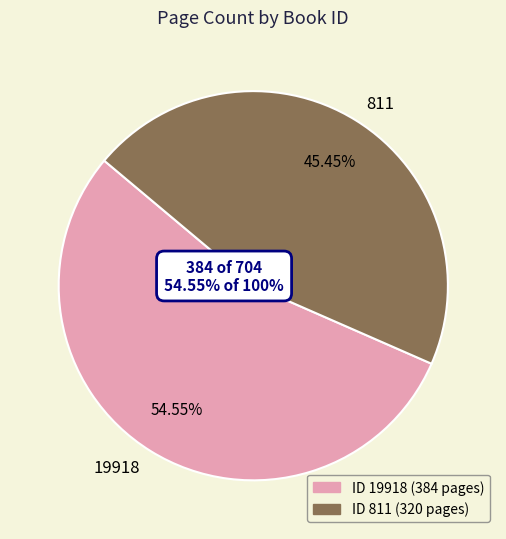

Is there a majority slice in this chart?

Yes